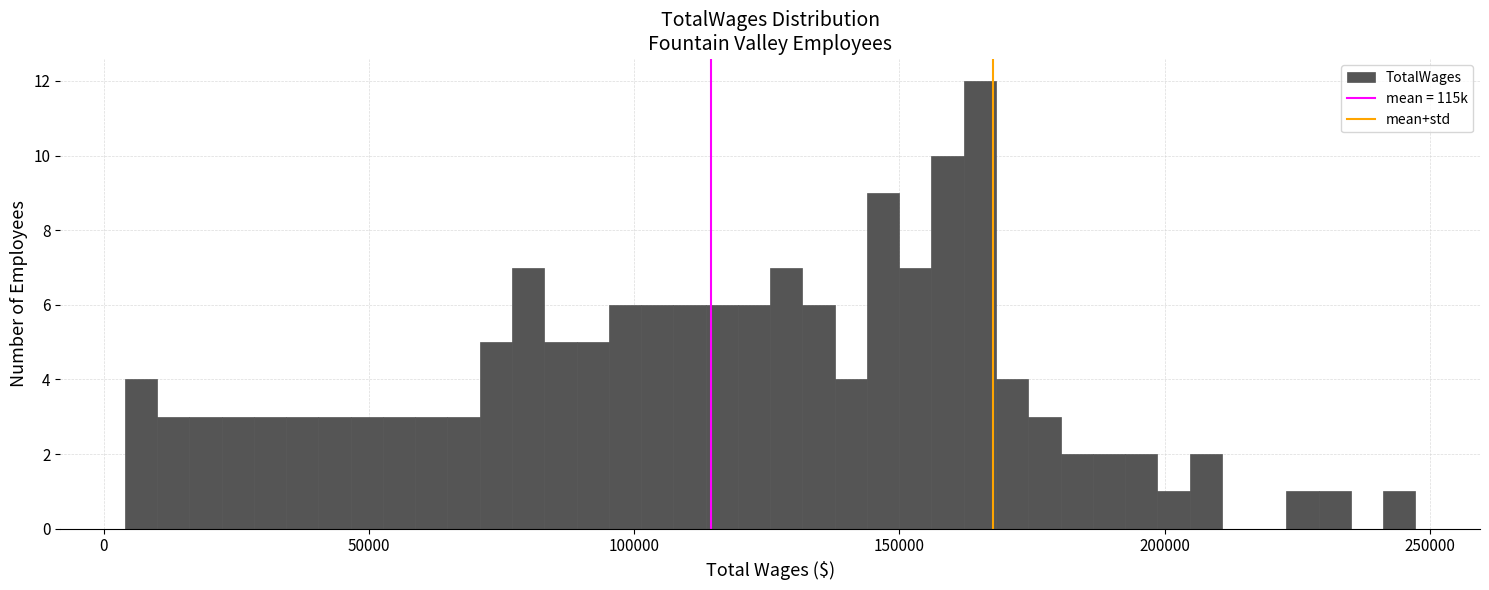

Around what value on the x-axis is the tallest bar? Give the approximate position of its centre, as read against the axis.

165000